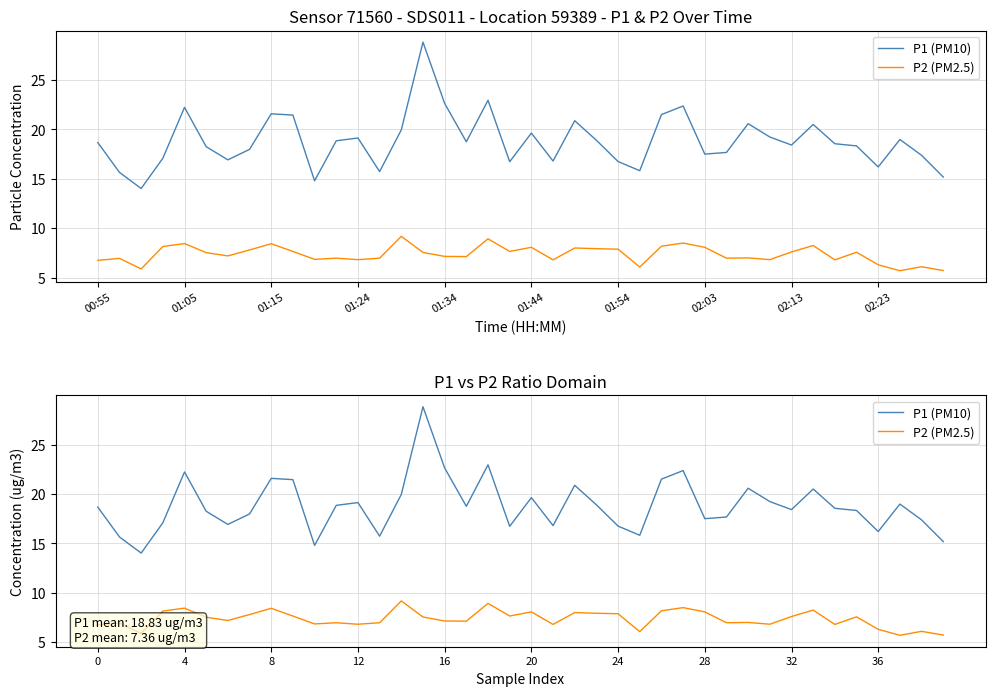

How many interior local peaks does the P2 (PM2.5) series have?

13